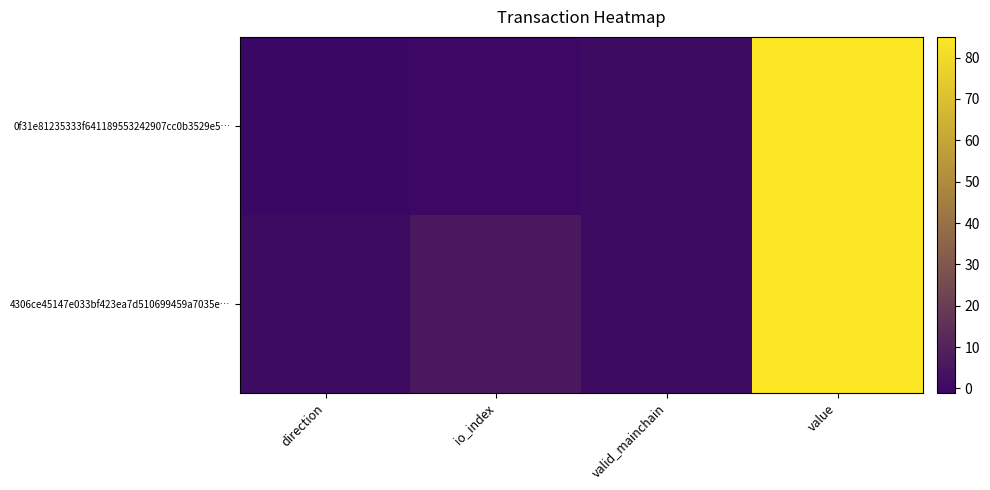

Which has a higher value, value or io_index?

value